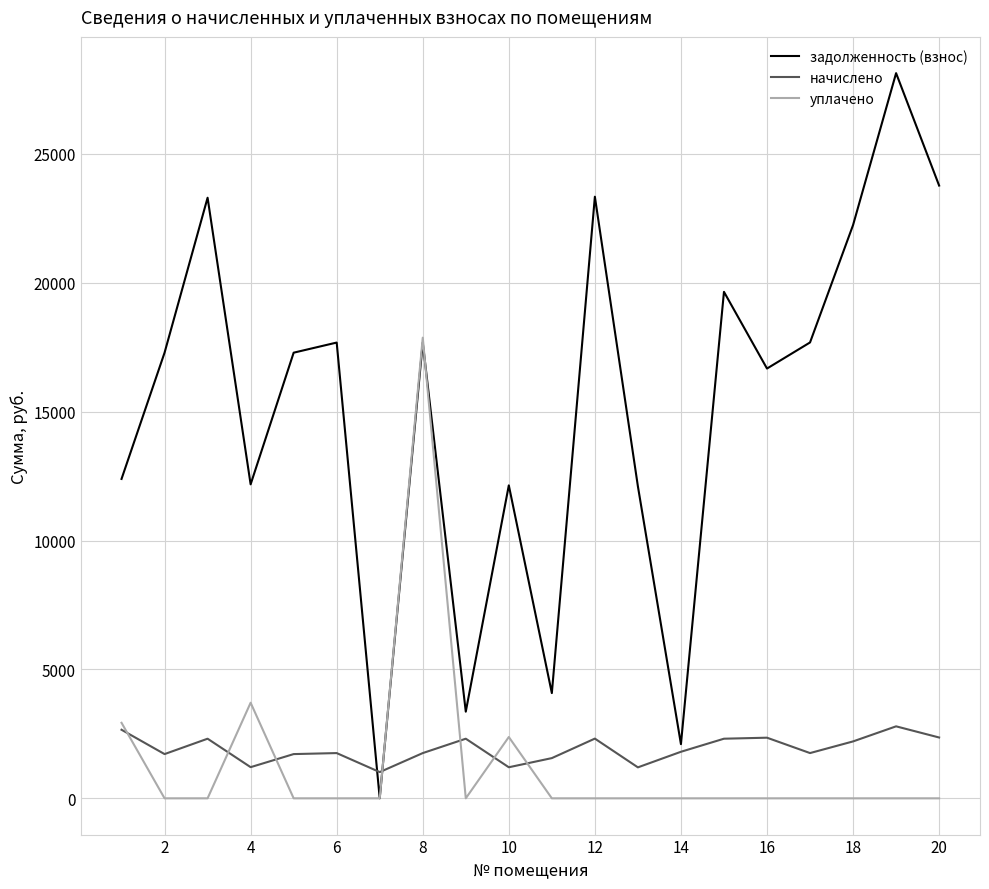

Which series has the largest total across all categories?

задолженность (взнос)